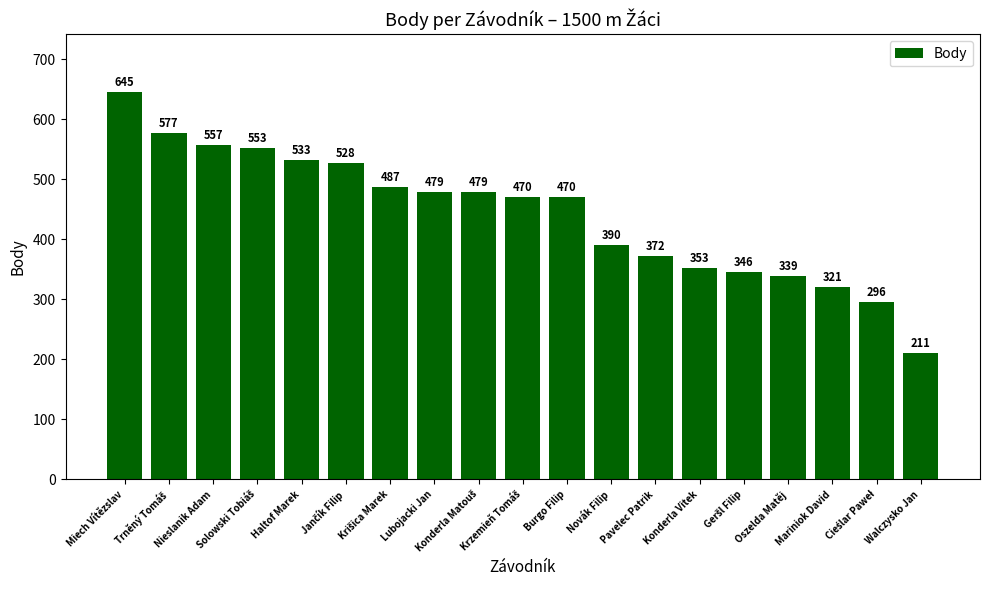

What is the maximum value shown in the chart?

645